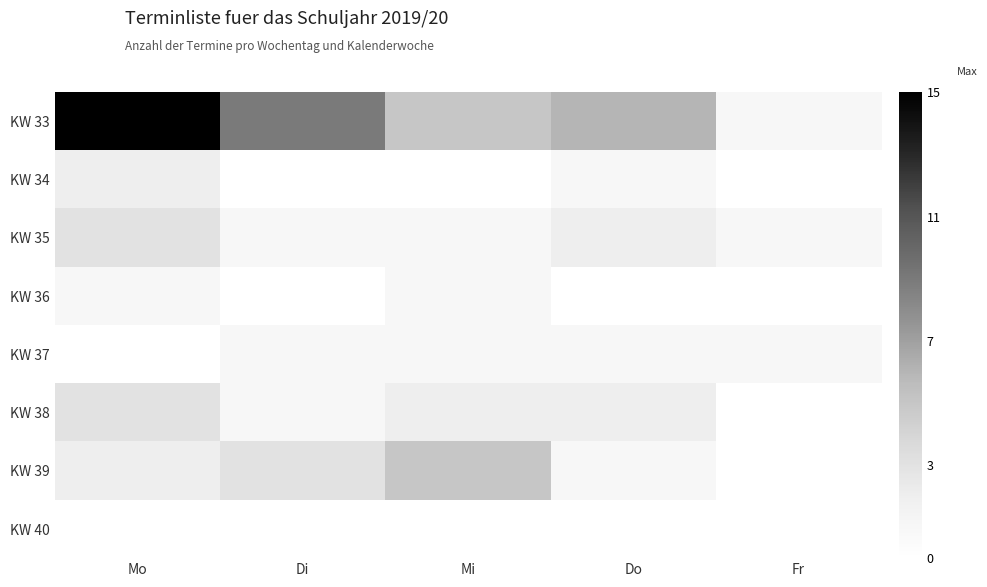

At which category is the sum across all series the highest?

Mo